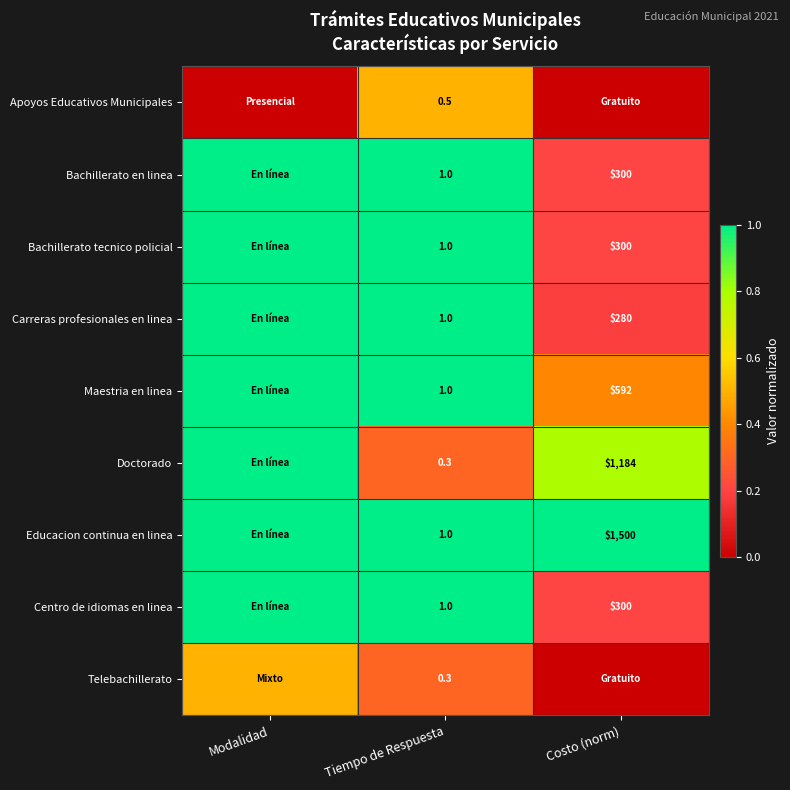

The value of Doctorado at Tiempo de Respuesta is 0.3. True or false?

True